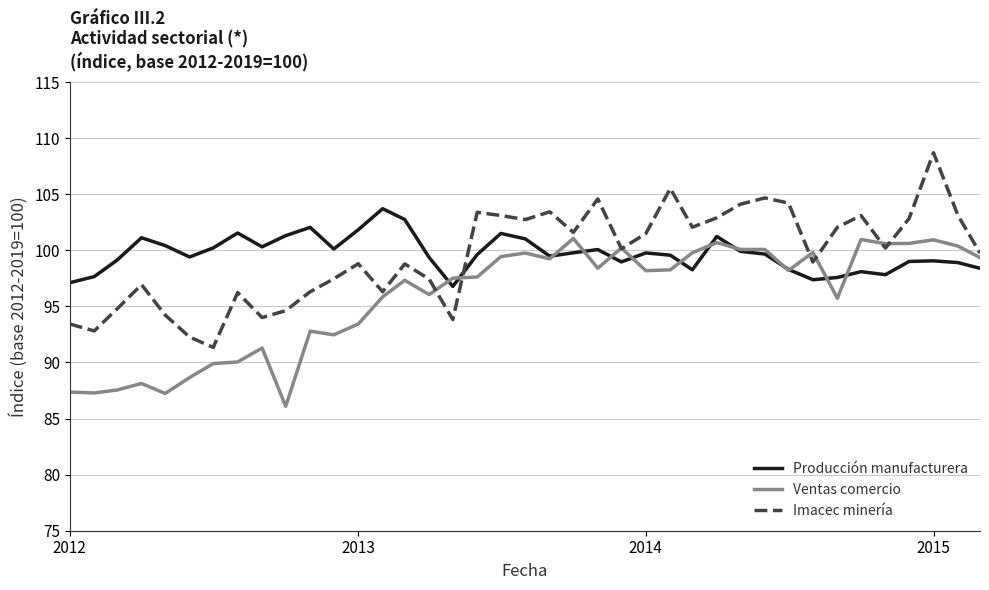

Does the chart display data point markers on the line(s)?

No